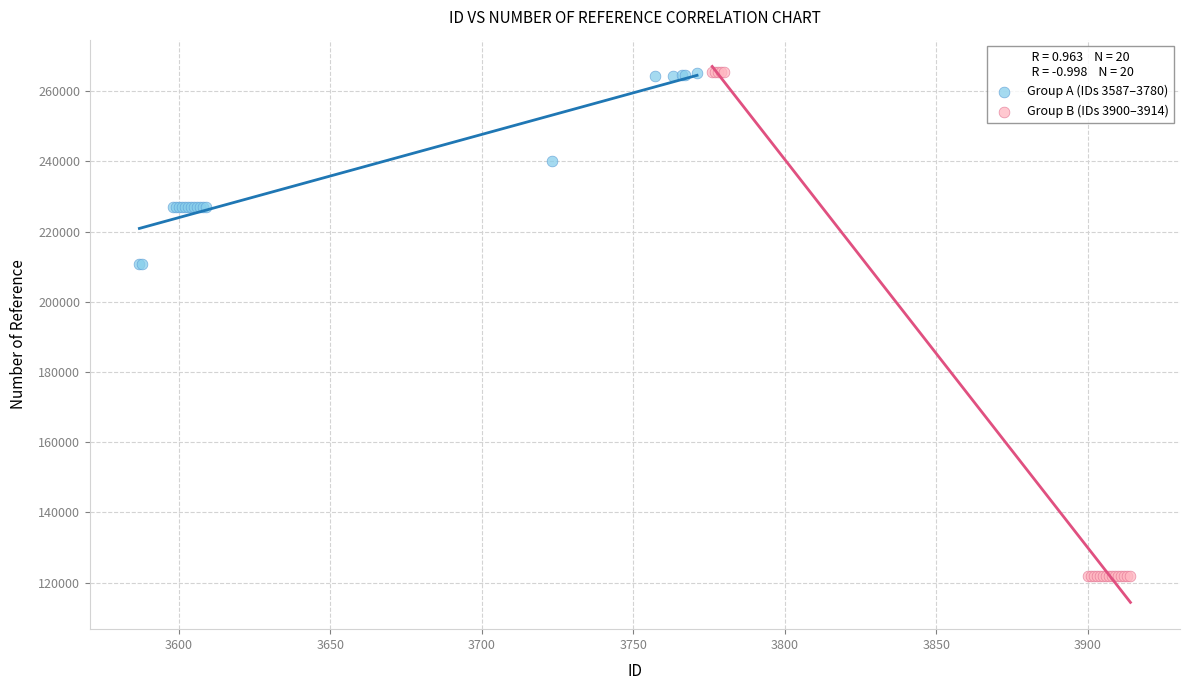

Which series has the largest Y range (max minus min)?

Group B (IDs 3900–3914)